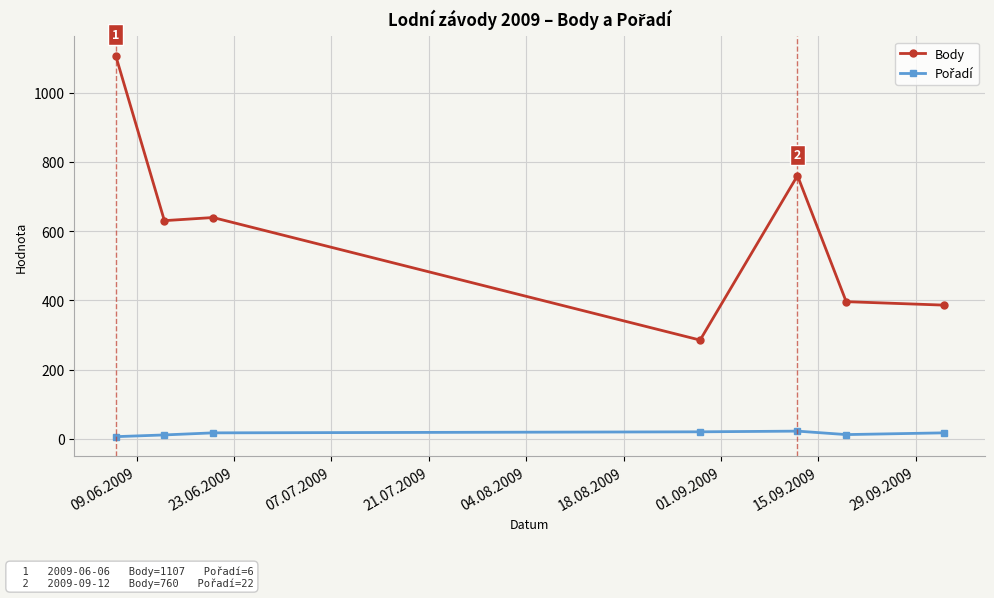

Count the number of data series in this chart.

2